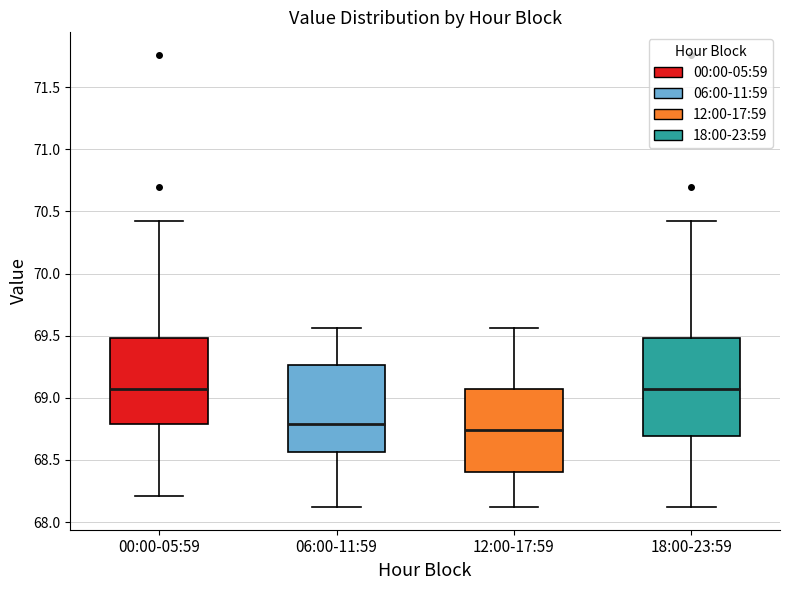

Reading left to right, transcribe this box plot: for each box, give where its median line is, the range the box spans, and where its two whiskers end, as read against the y-axis. The values are not printed on the chart, so give them approximately, as read against the axis.

00:00-05:59: median 69.05, box 68.80 to 69.50, whiskers 68.20 to 70.40
06:00-11:59: median 68.80, box 68.55 to 69.25, whiskers 68.10 to 69.55
12:00-17:59: median 68.75, box 68.40 to 69.05, whiskers 68.10 to 69.55
18:00-23:59: median 69.05, box 68.70 to 69.50, whiskers 68.10 to 70.40